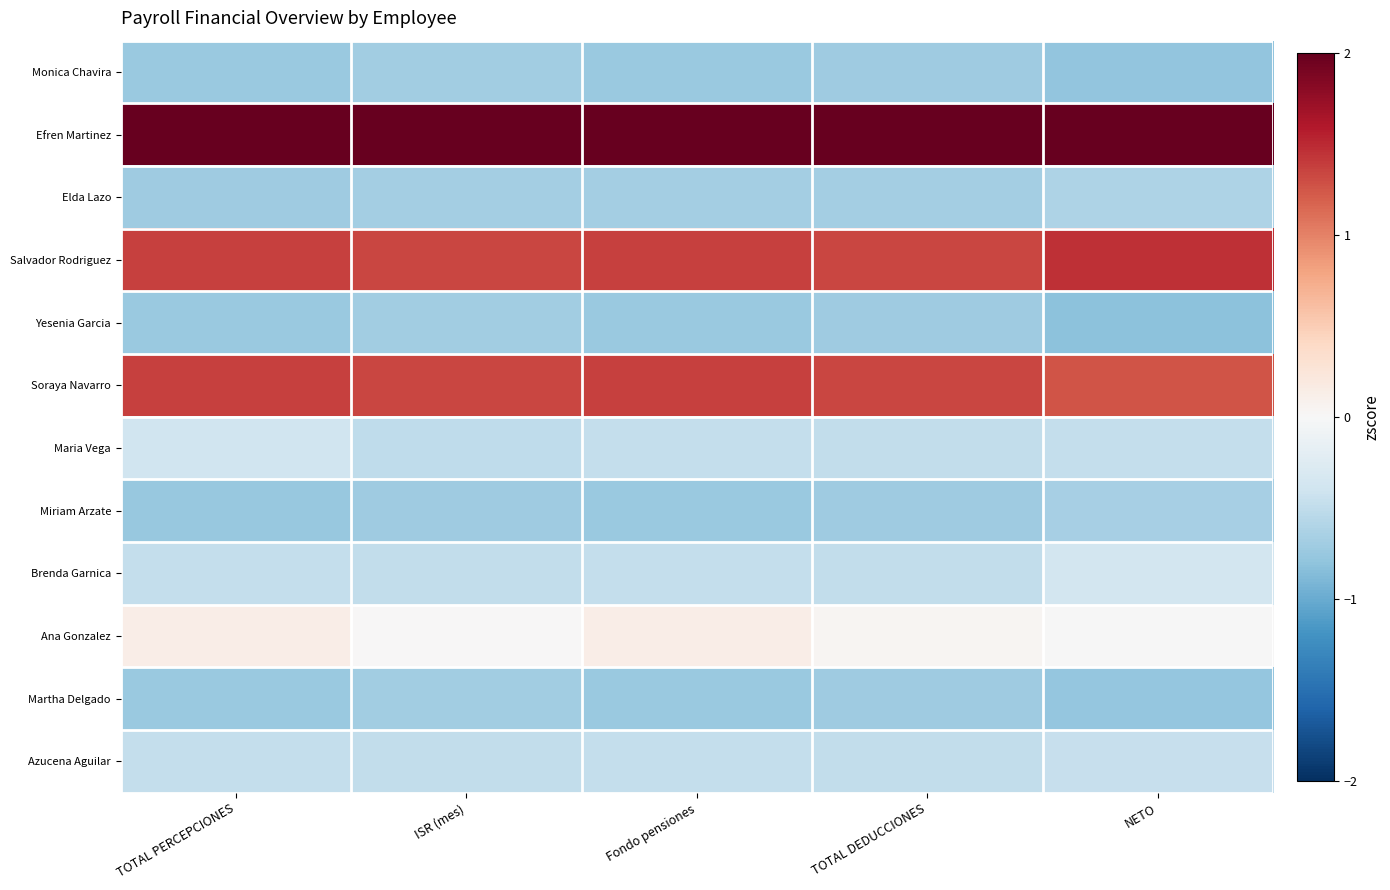

What is the spread (max minus min) of values at ISR (mes)?

2.7